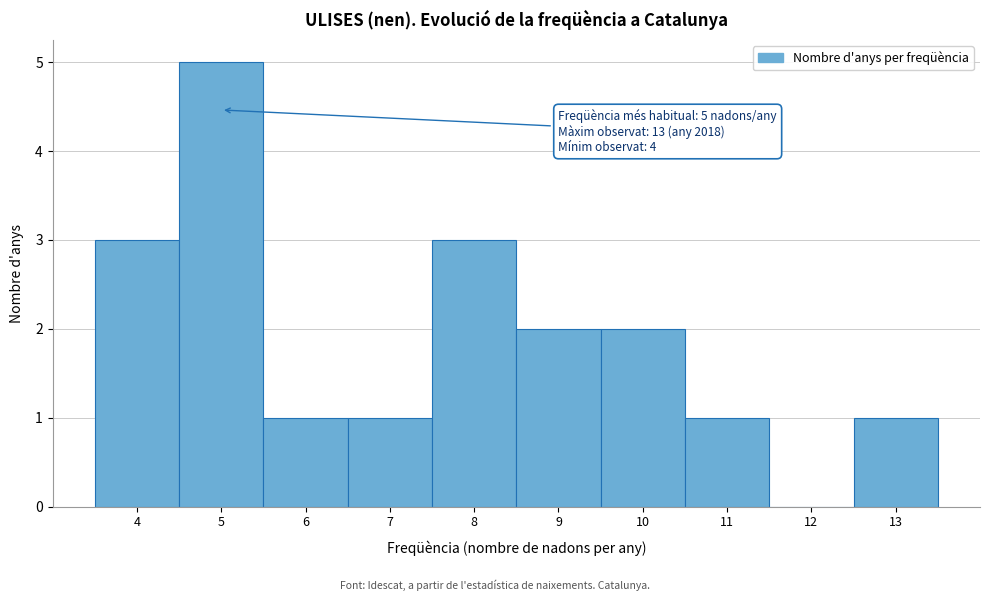

Over which range of the x-axis is the bar tallest?

4.5 to 5.5